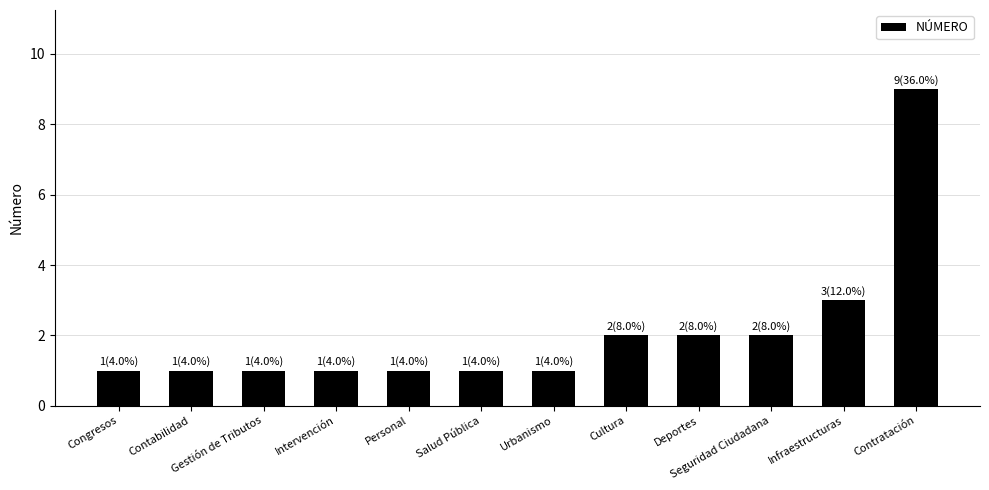

What is the label of the 12th bar from the left?

Contratación